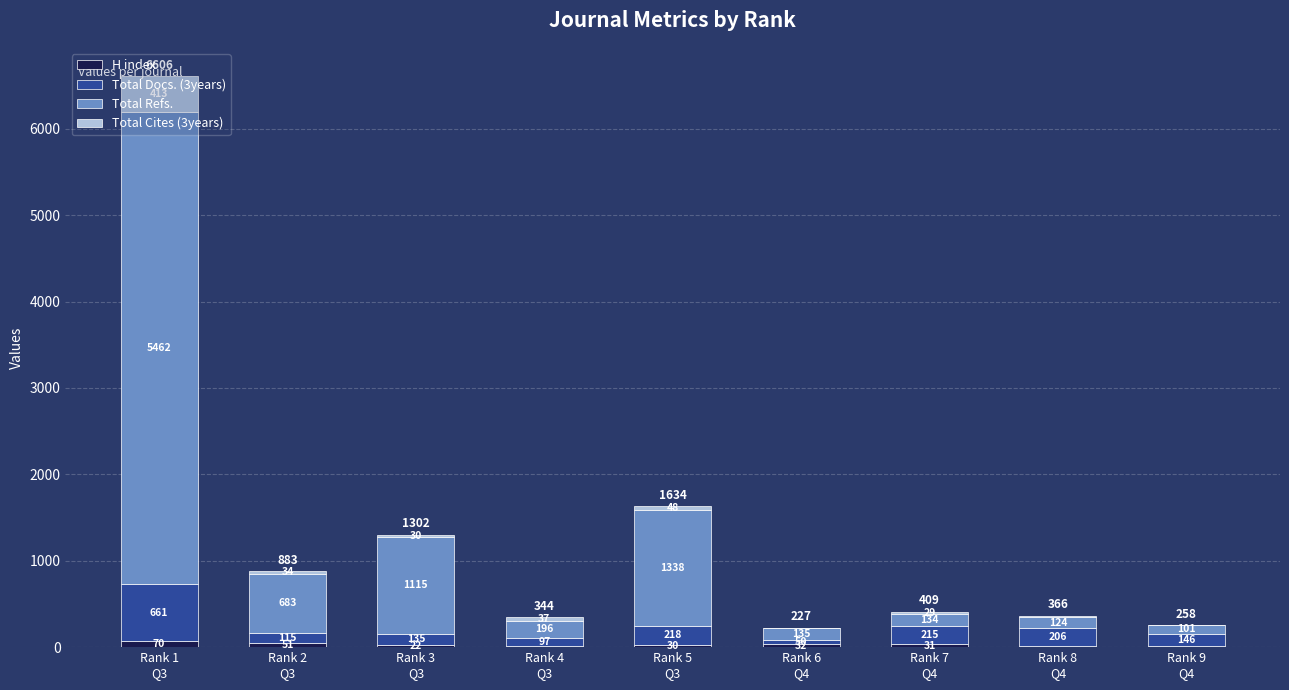

What is the highest value of the H index series?

70